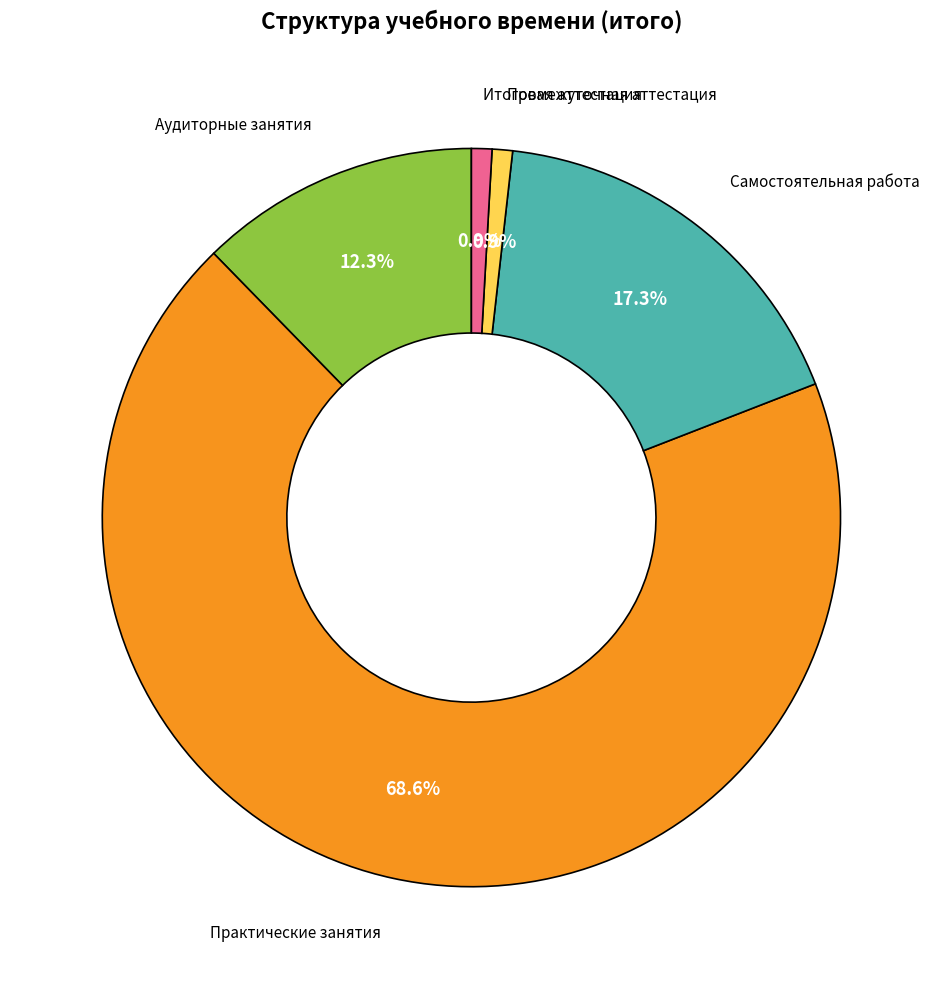

Is there a majority slice in this chart?

Yes